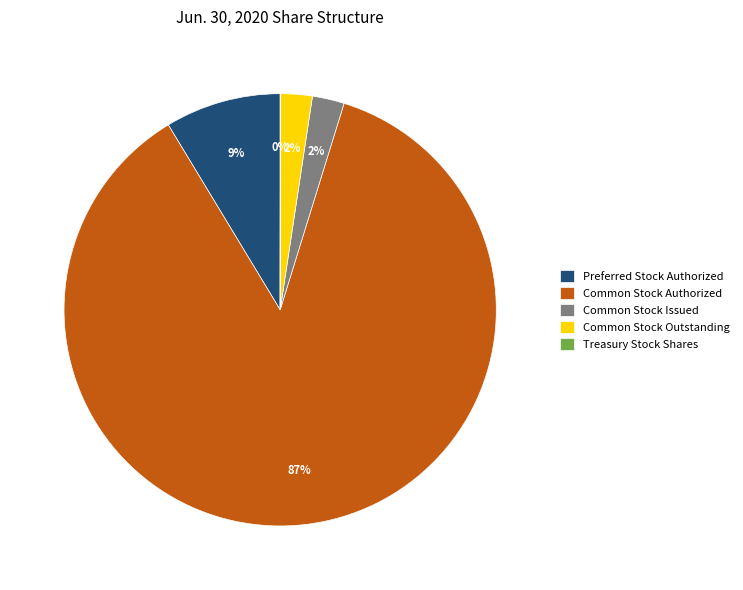

Which category has the biggest portion of the pie?

Common Stock Authorized